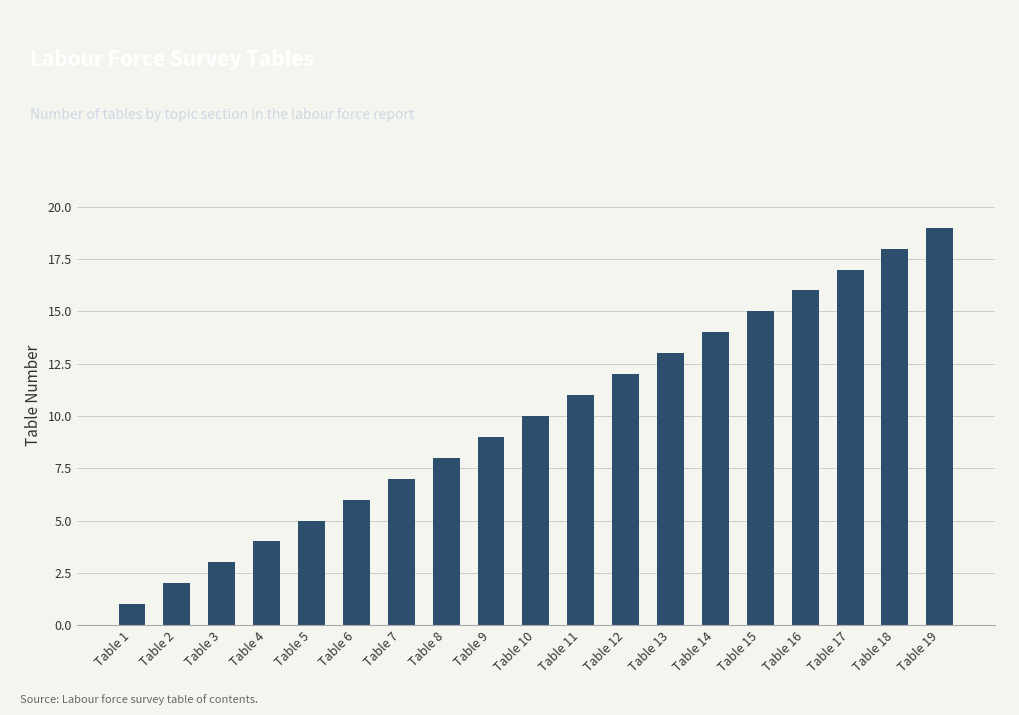

What is the value of the 14th bar from the left?

14